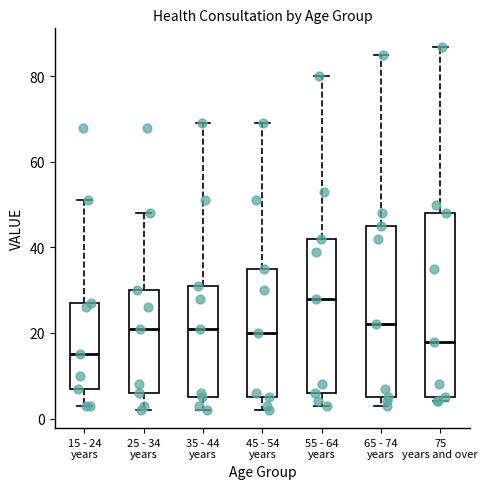

Reading left to right, transcribe this box plot: for each box, give where its median line is, the range the box spans, and where its two whiskers end, as read against the y-axis. The values are not printed on the chart, so give them approximately, as read against the axis.

15 - 24 years: median 16, box 8 to 28, whiskers 4 to 52
25 - 34 years: median 22, box 6 to 30, whiskers 2 to 48
35 - 44 years: median 22, box 6 to 32, whiskers 2 to 70
45 - 54 years: median 20, box 6 to 36, whiskers 2 to 70
55 - 64 years: median 28, box 6 to 42, whiskers 4 to 80
65 - 74 years: median 22, box 6 to 46, whiskers 4 to 86
75 years and over: median 18, box 6 to 48, whiskers 4 to 88